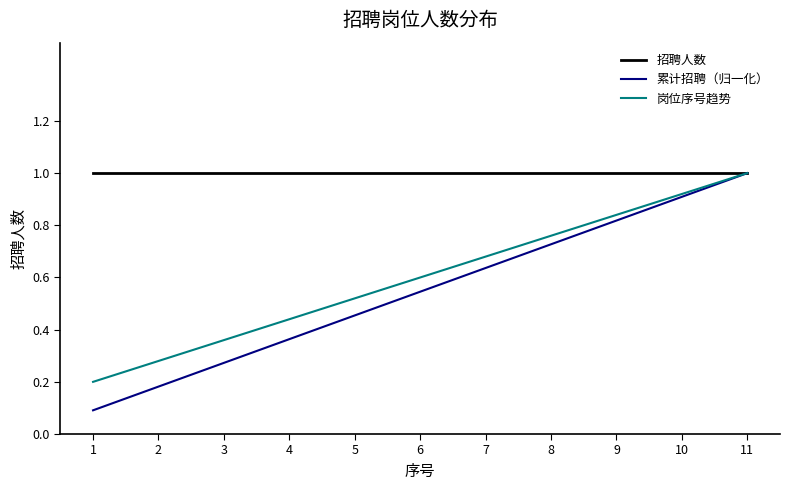

What is the sum of the 累计招聘（归一化） values at 2 and 10?

1.1